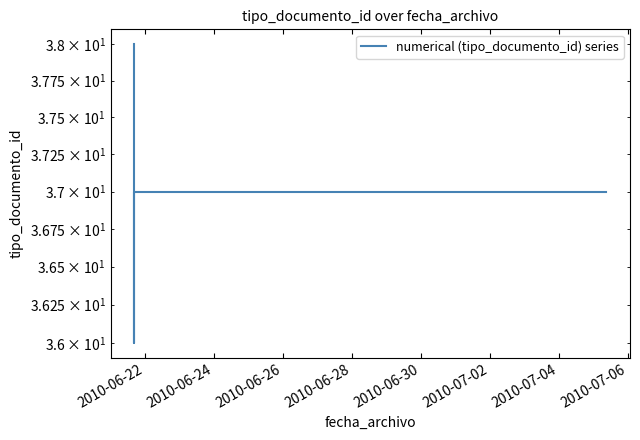

What is the ratio of the value at 2010-07-02 to the value at 2010-06-30?

1.0